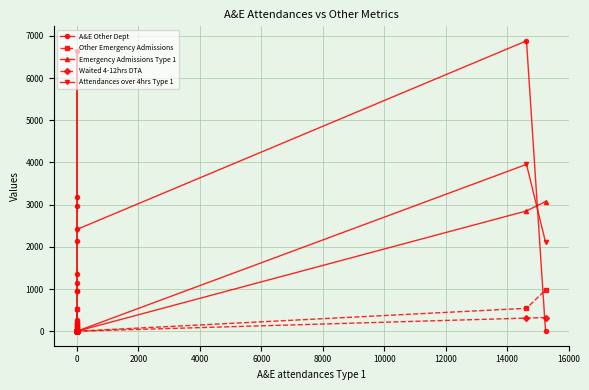

Does the chart have visible grid lines?

Yes